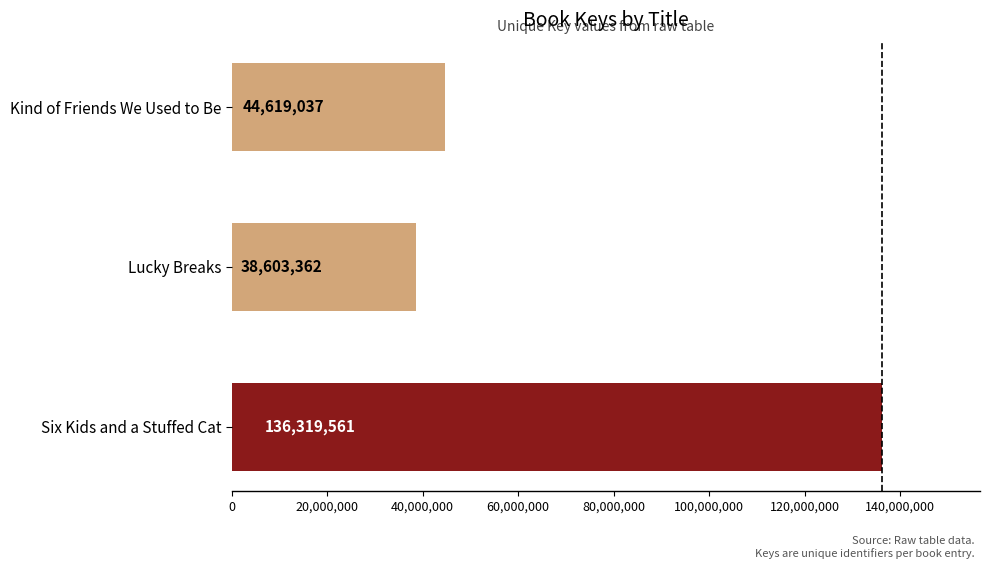

Which category has the lowest value across all series?

Lucky Breaks